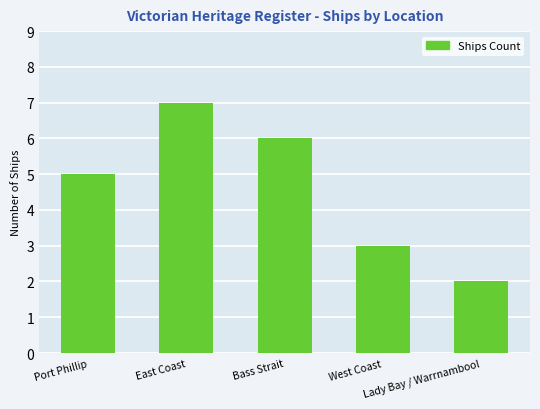

The chart shows a value of 0 at Lady Bay / Warrnambool. True or false?

False